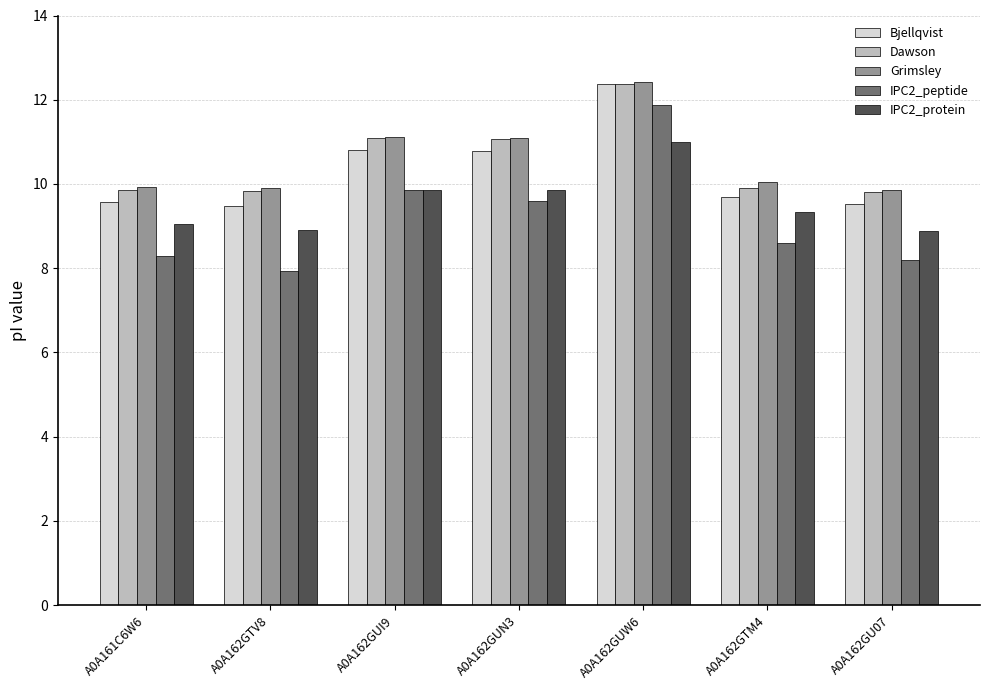

At which label is Bjellqvist closest to 10?

A0A162GTM4